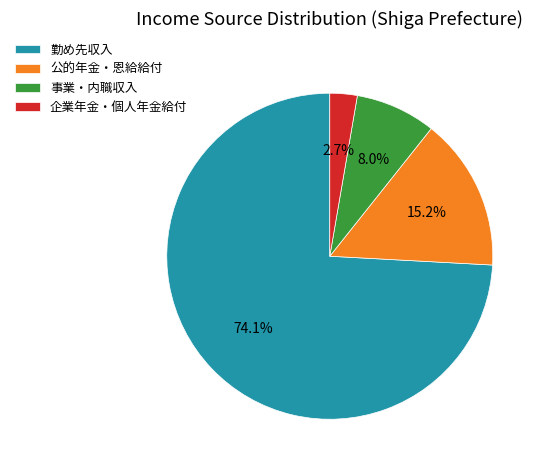

Rank the categories by value from lowest to highest.

企業年金・個人年金給付, 事業・内職収入, 公的年金・恩給給付, 勤め先収入